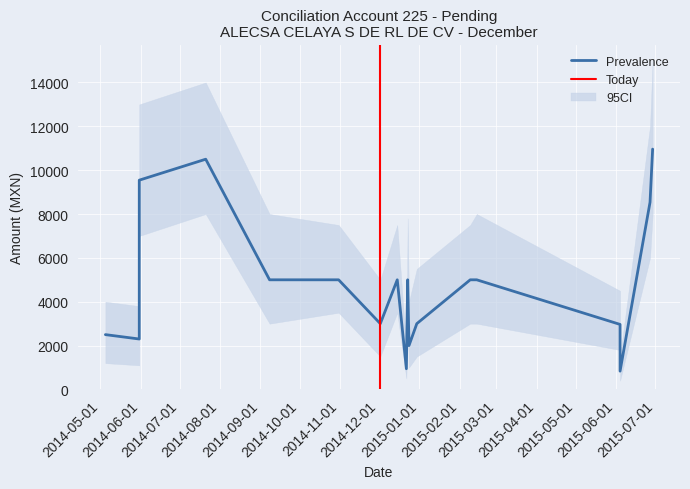

How many data points in Prevalence are less than 5000?

8